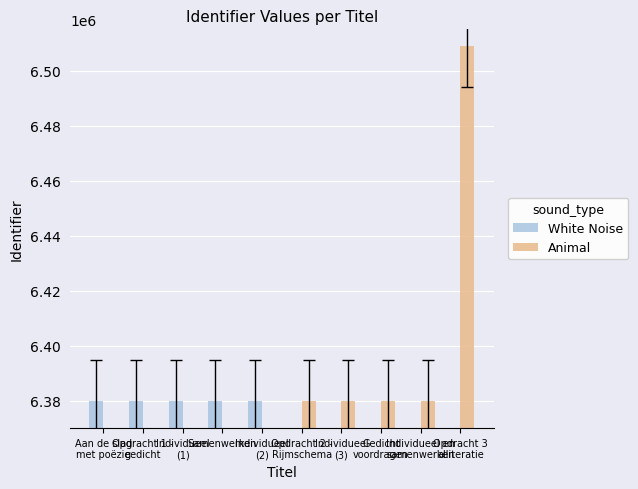

Reading left to right, what are all the values shown in this chart?

White Noise: Aan de slag
met poëzie=6379776	Opdracht 1 -
gedicht=6379779	Individueel
(1)=6379784	Samenwerken=6379785	Individueel
(2)=6379788	Opdracht 2 -
Rijmschema=0	Individueel
(3)=0	Gedicht
voordragen=0	Individueel en
samenwerken=0	Opdracht 3
alliteratie=0
Animal: Aan de slag
met poëzie=0	Opdracht 1 -
gedicht=0	Individueel
(1)=0	Samenwerken=0	Individueel
(2)=0	Opdracht 2 -
Rijmschema=6379807	Individueel
(3)=6379821	Gedicht
voordragen=6379823	Individueel en
samenwerken=6379822	Opdracht 3
alliteratie=6508994